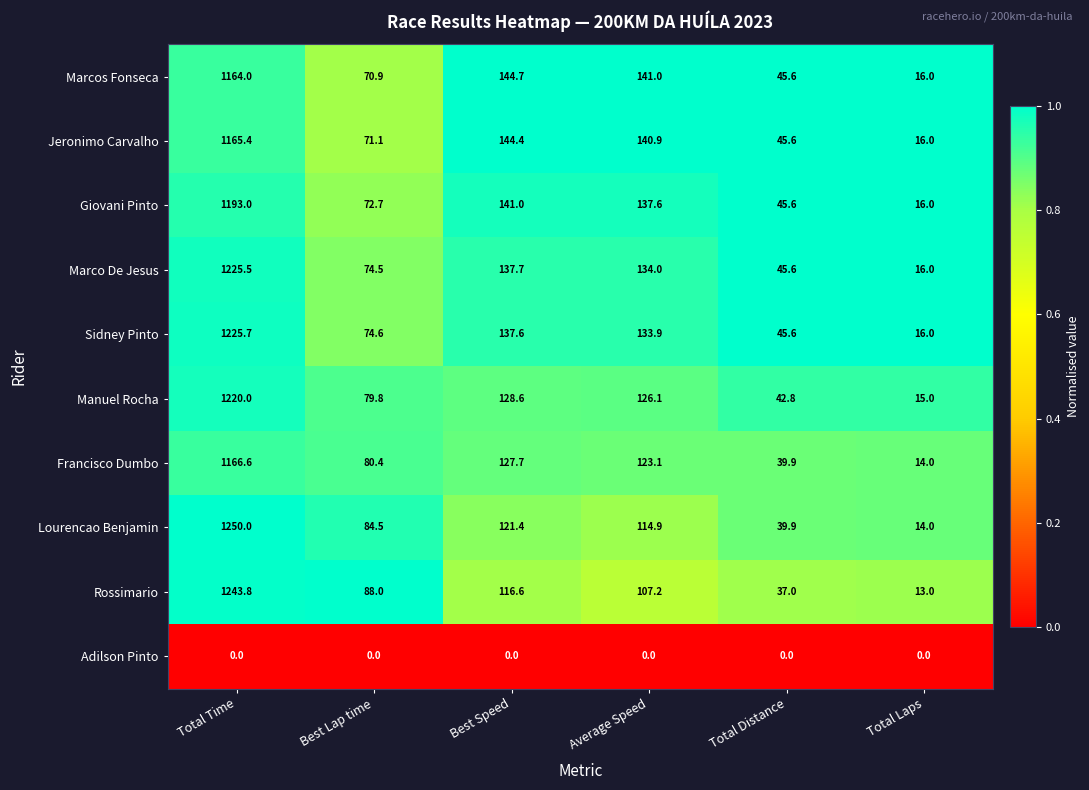

At which category does the chart reach its peak across all series?

Total Time